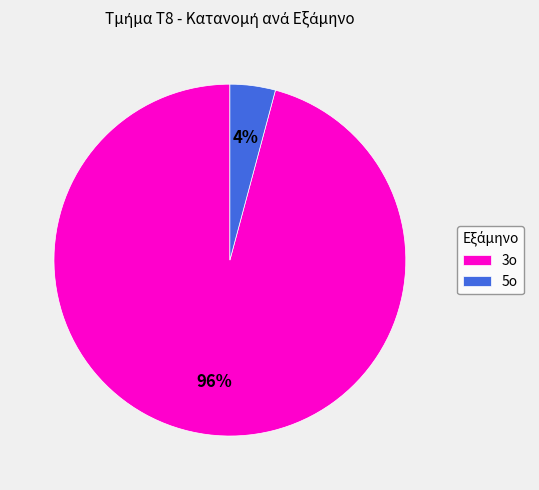

How many segments does this pie chart have?

2